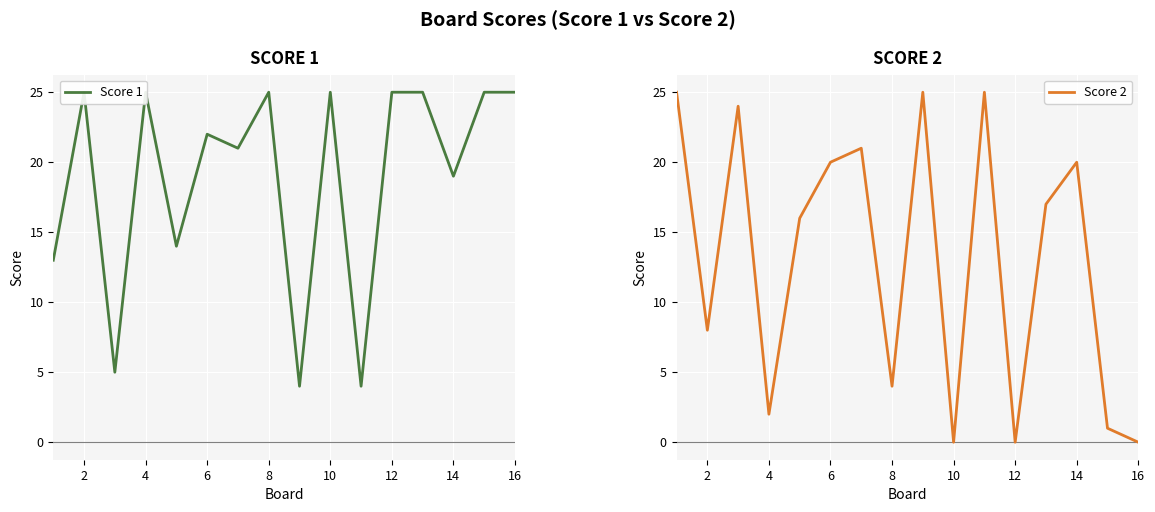

How many values in the Score 2 series are below 17?

8